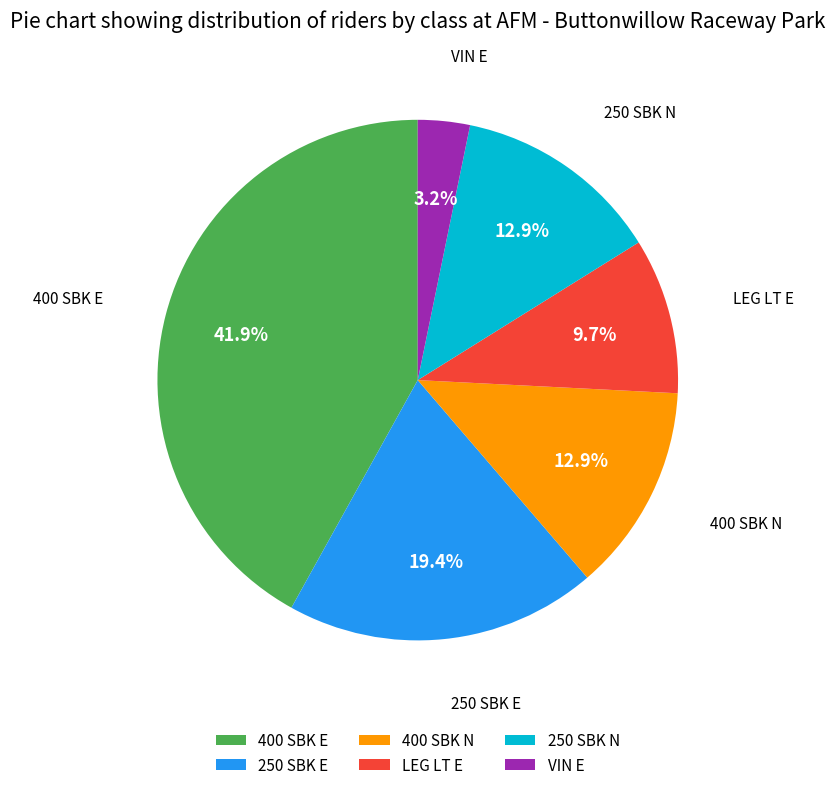

True or false: 400 SBK E accounts for 42% of the total.

True